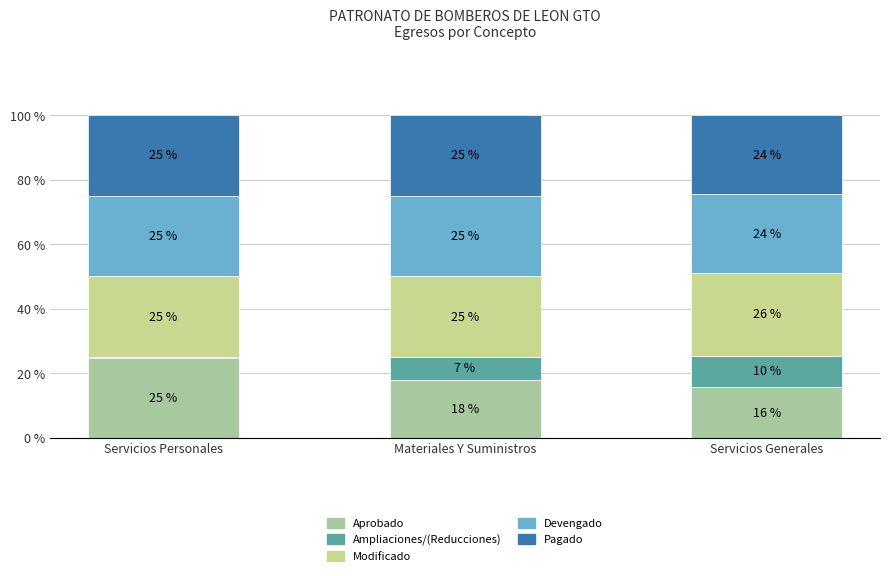

Are the bars horizontal?

No